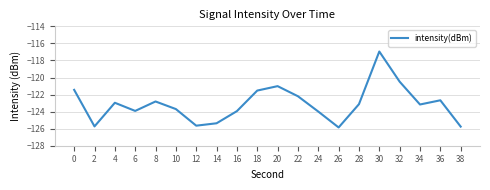

What is the difference between the maximum and minimum values?

8.9